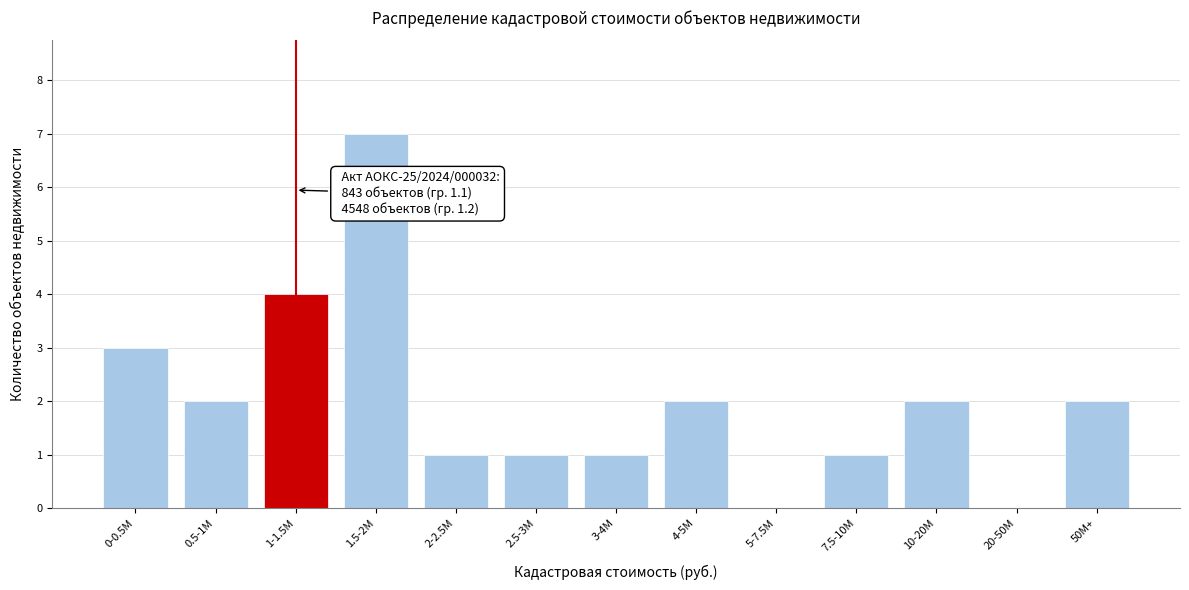

Reading left to right, what are all the values shown in this chart?

0-0.5M=3	0.5-1M=2	1-1.5M=4	1.5-2M=7	2-2.5M=1	2.5-3M=1	3-4M=1	4-5M=2	5-7.5M=0	7.5-10M=1	10-20M=2	20-50M=0	50M+=2